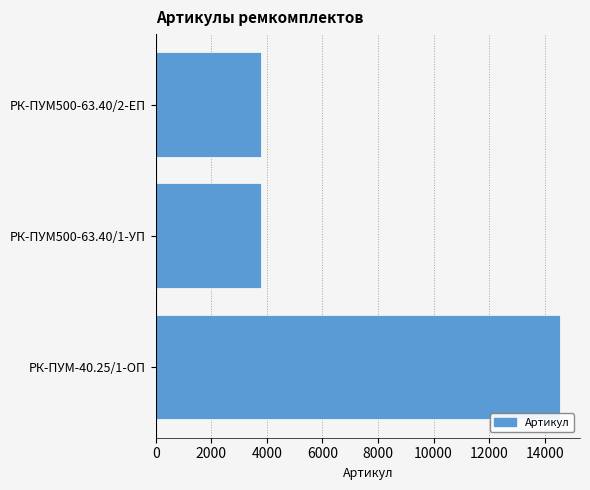

At which category does the chart reach its peak across all series?

РК-ПУМ-40.25/1-ОП